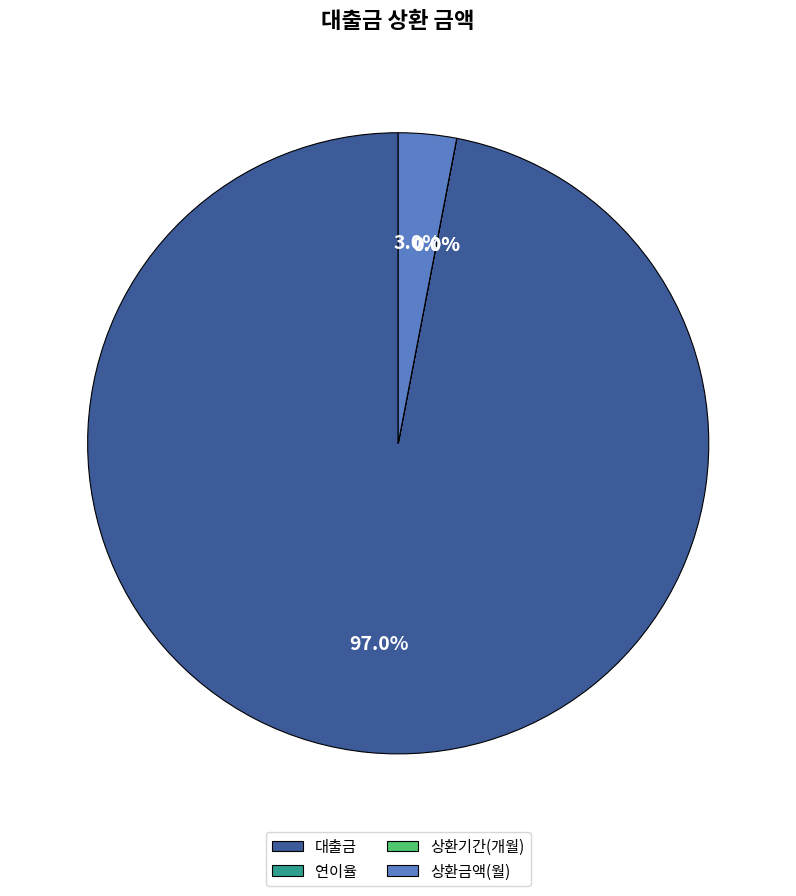

Count the number of slices in the pie.

4